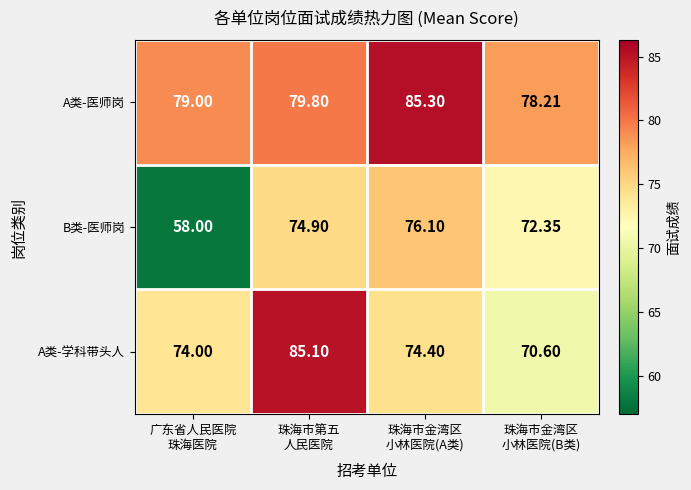

Rank the series by their average value, from highest to lowest.

A类-医师岗, A类-学科带头人, B类-医师岗